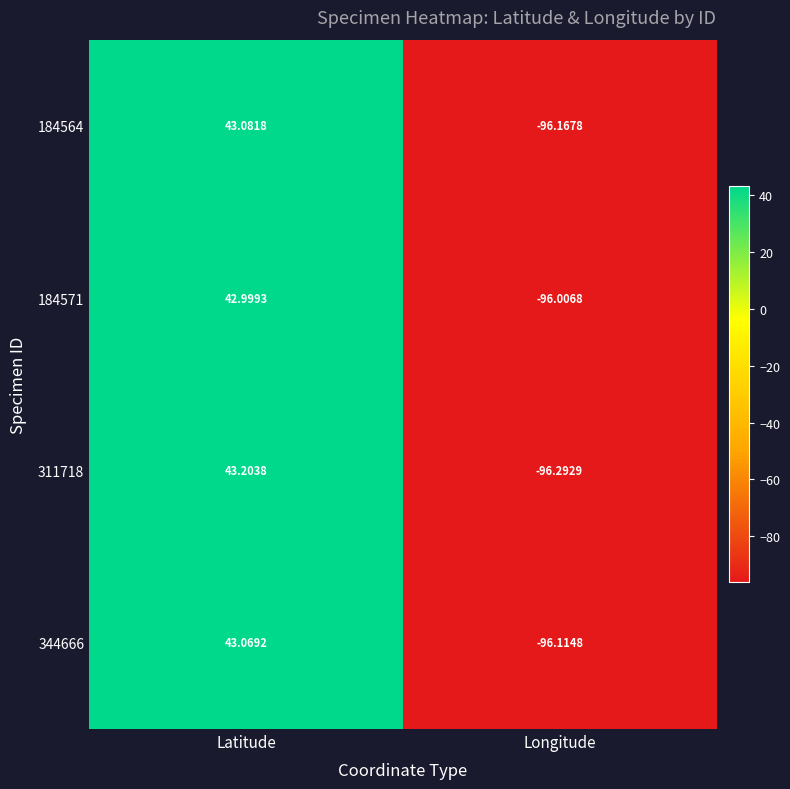

How many negative values does the 184571 series have?

1